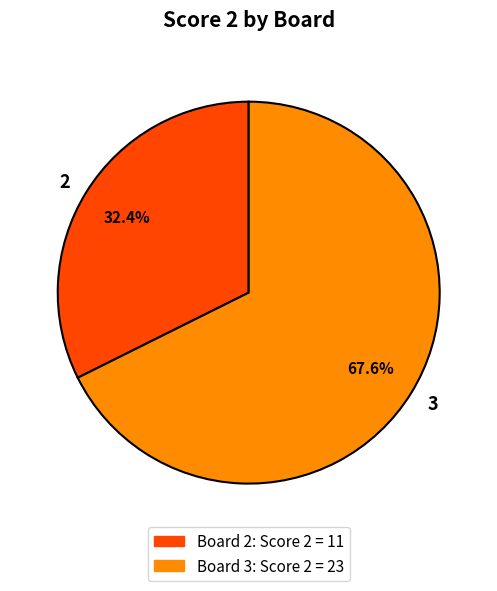

True or false: 2 accounts for 38% of the total.

False